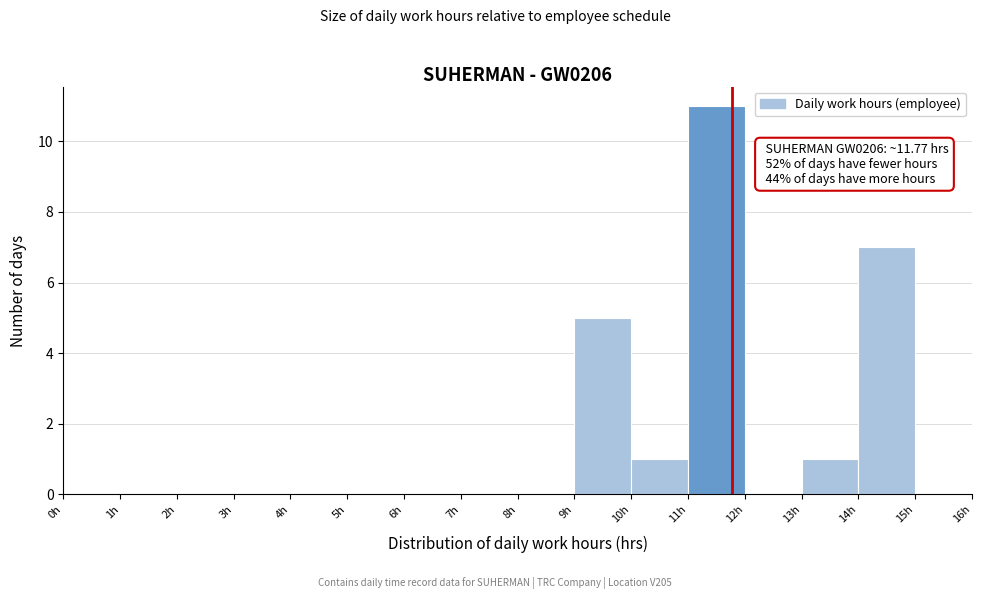

Which range on the x-axis has the tallest bar?

11 to 12